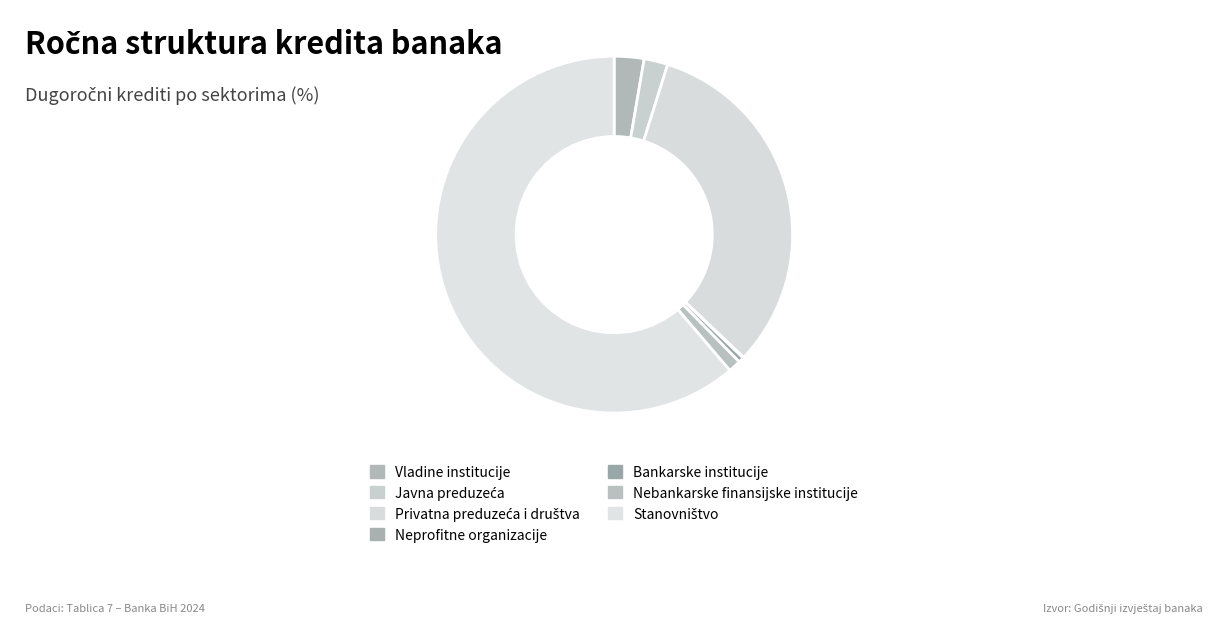

Which category has the smallest portion of the pie?

Neprofitne organizacije